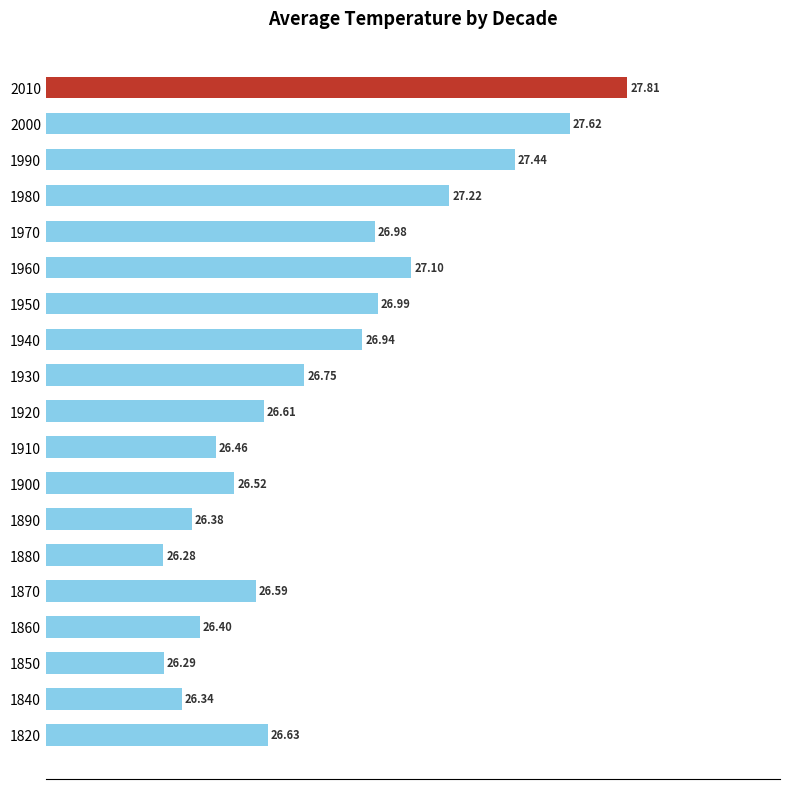

Which has a higher value, 1950 or 1990?

1990